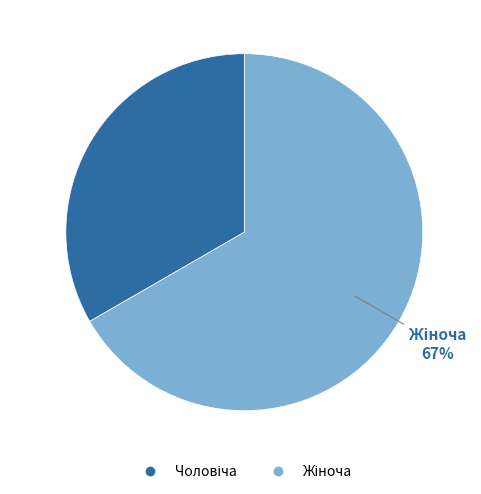

To the nearest percent, what is the average slice percentage?

50%